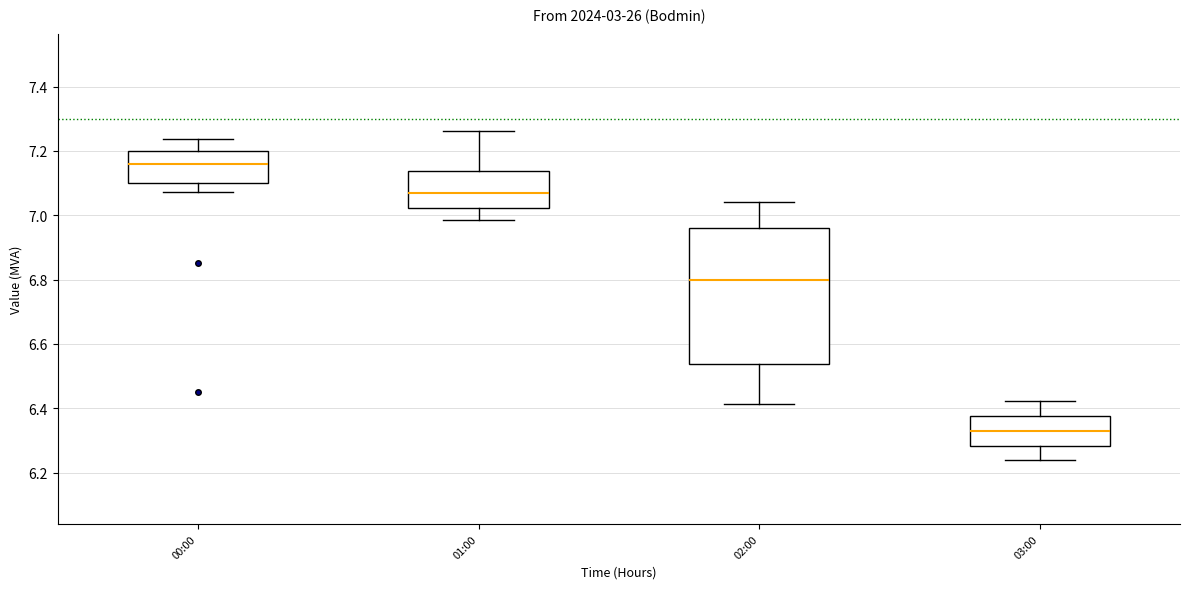

Which box has the lowest median line?

03:00